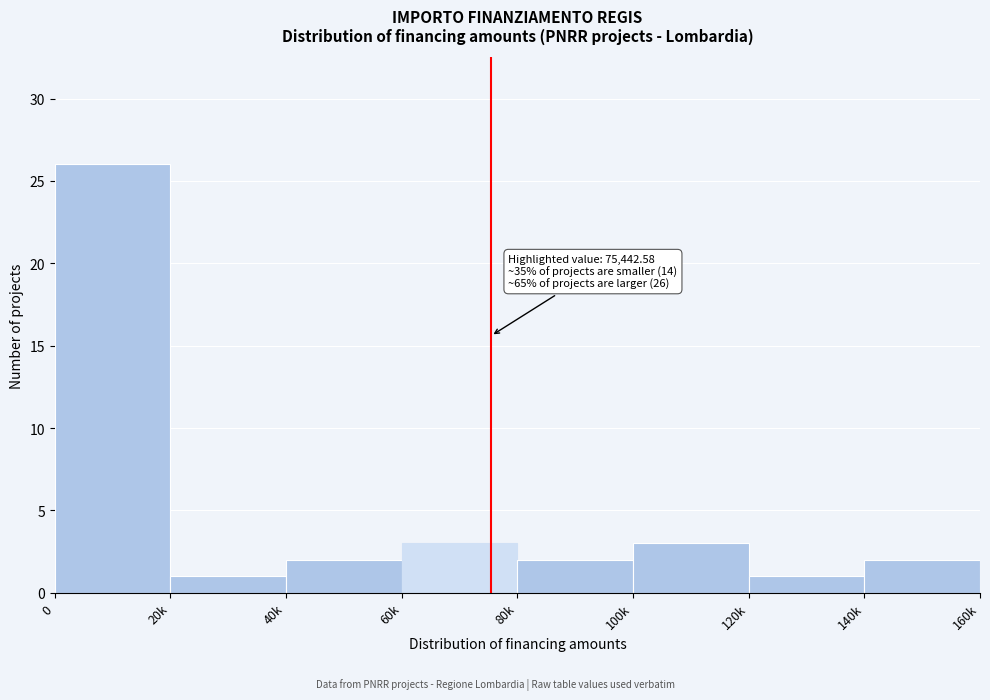

Reading left to right, transcribe all the data shown in this chart.

0=26	20k=1	40k=2	60k=3	80k=2	100k=3	120k=1	140k=2